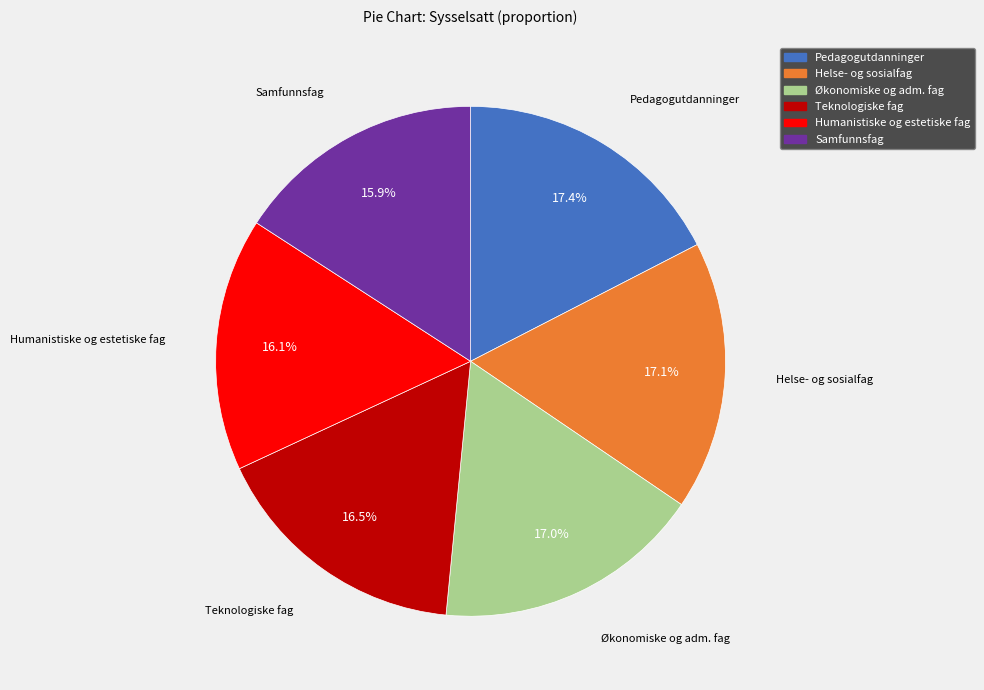

How much of the chart is everything except Pedagogutdanninger?

82.6%